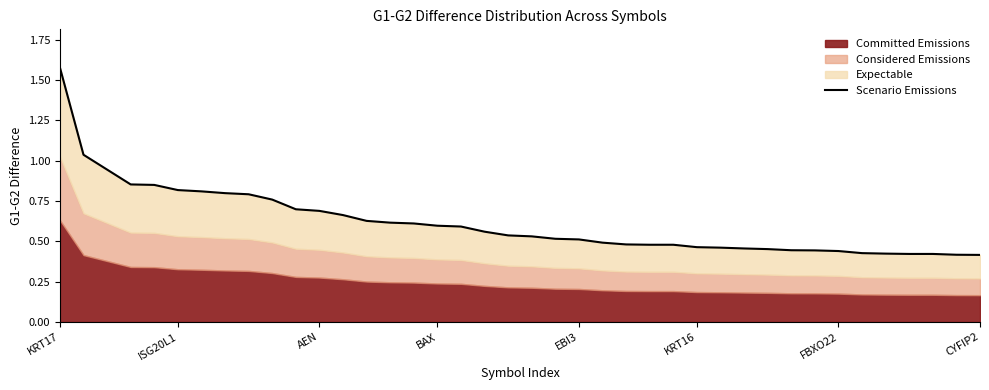

Rank the categories by value from lowest to highest.

39, 38, 36, 37, 35, 34, 33, 32, 31, 30, 29, 28, 27, 25, 26, 24, 23, 22, 21, 20, 19, 18, 17, 16, 15, 14, 13, 12, 11, 10, 9, 8, CYFIP2, FBXO22, KRT16, EBI3, BAX, AEN, ISG20L1, KRT17